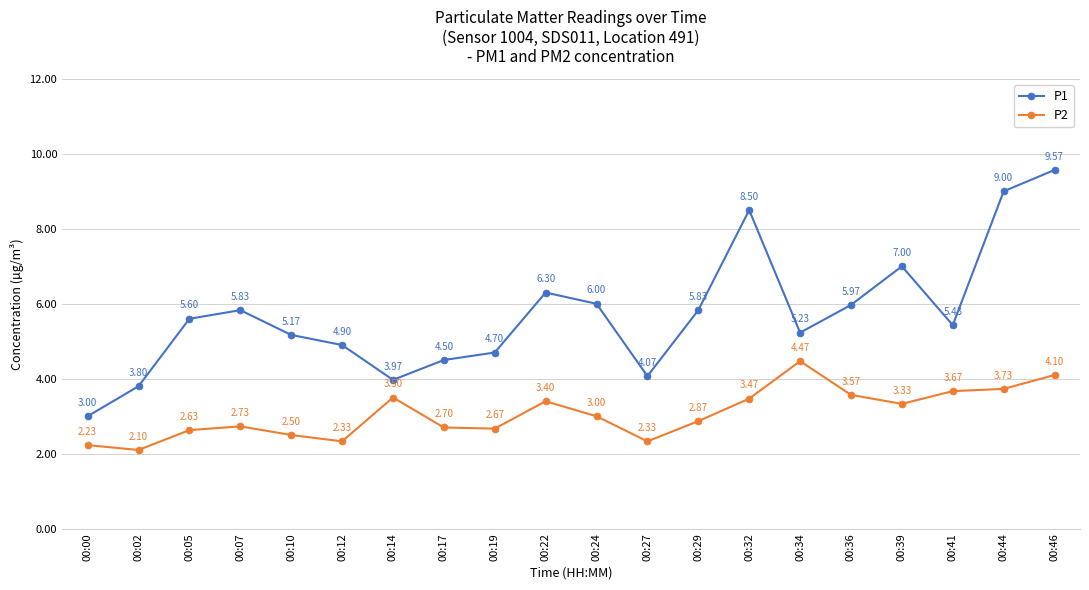

Rank the series at 00:07 from lowest to highest value.

P2, P1